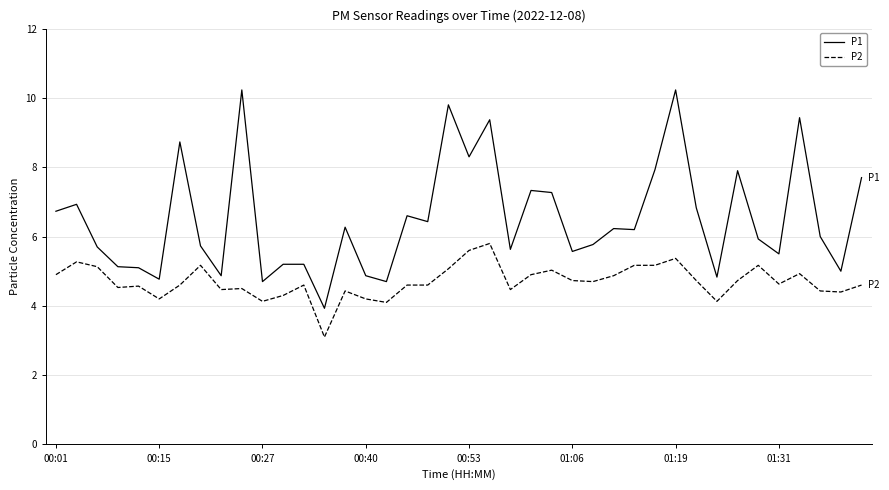

Which series has the largest range (max minus min)?

P1